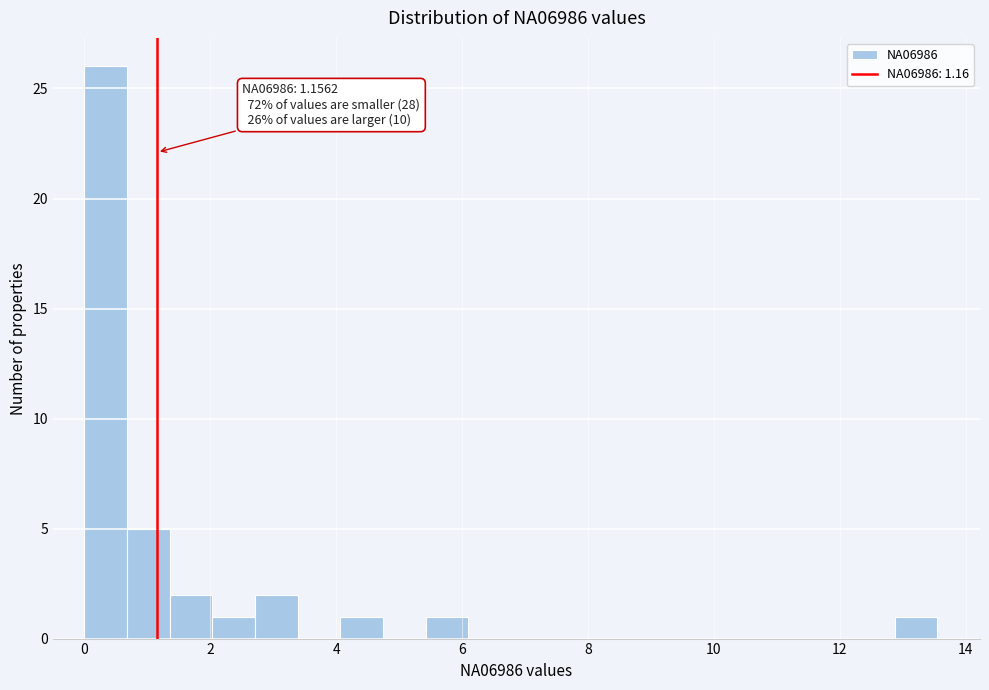

Read against the x-axis, roughly where is the centre of the tallest bar?

0.4